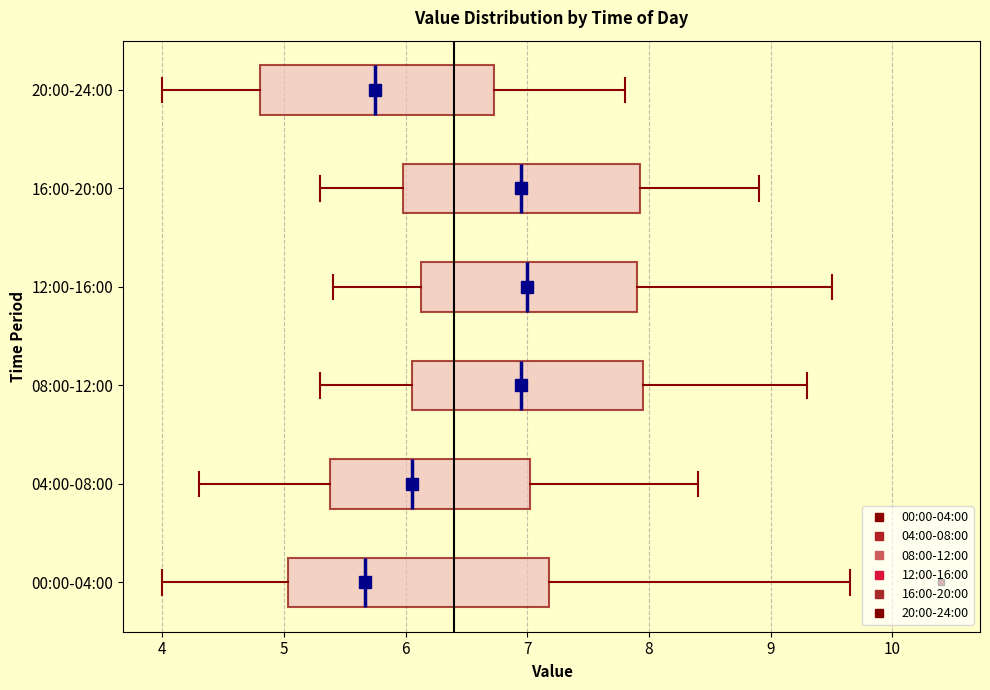

Which box is the widest, from its left edge to its right edge?

00:00-04:00